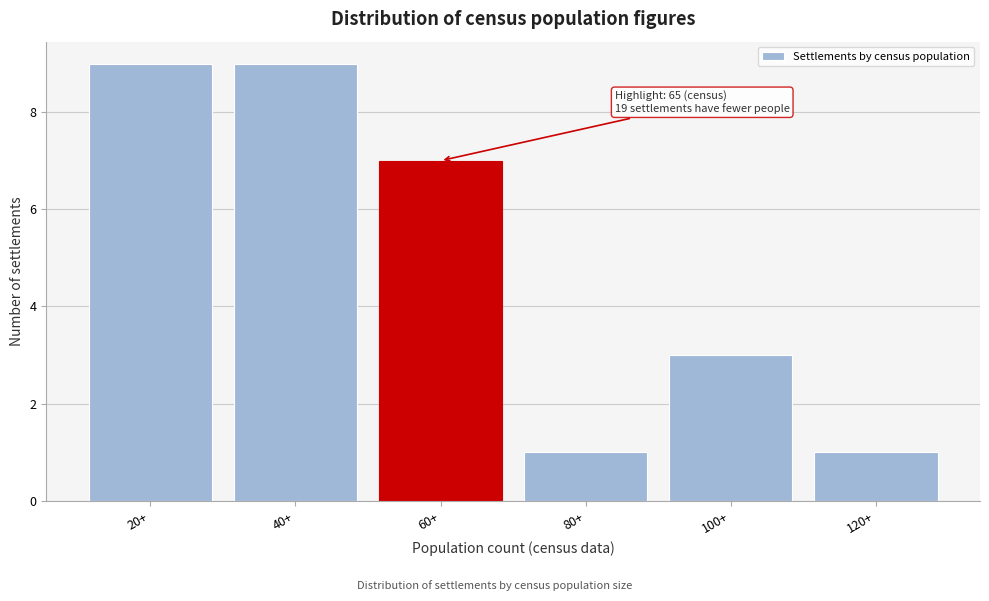

Reading right to left, extract all data points from this chart.

1	3	1	7	9	9